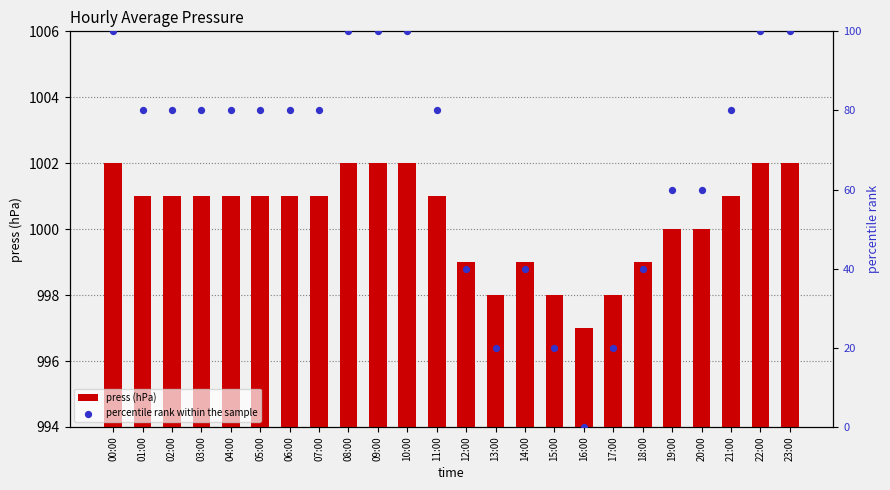

Is the value of percentile rank within the sample at 08:00 greater than the value of press (hPa) at 18:00?

No